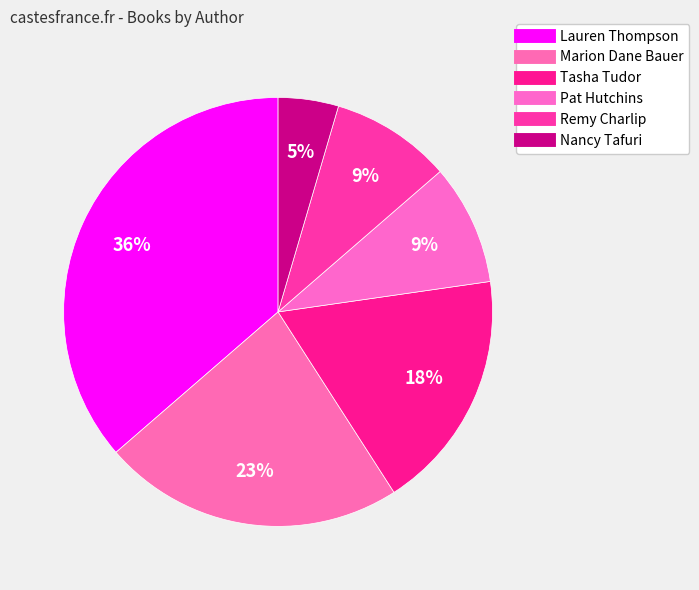

How many segments does this pie chart have?

6